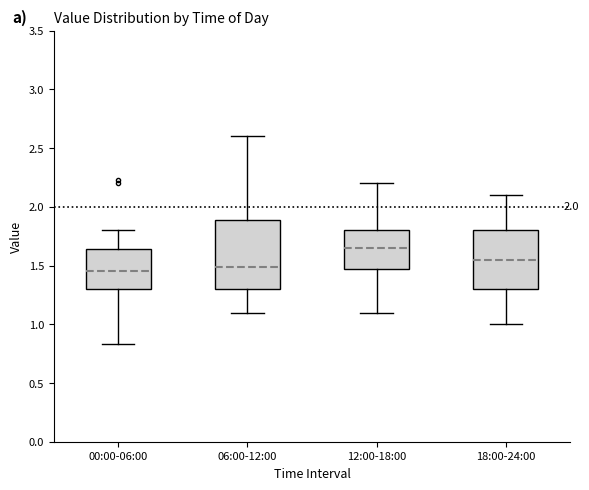

Reading left to right, transcribe this box plot: for each box, give where its median line is, the range the box spans, and where its two whiskers end, as read against the y-axis. The values are not printed on the chart, so give them approximately, as read against the axis.

00:00-06:00: median 1.45, box 1.30 to 1.65, whiskers 0.85 to 1.80
06:00-12:00: median 1.50, box 1.30 to 1.90, whiskers 1.10 to 2.60
12:00-18:00: median 1.65, box 1.50 to 1.80, whiskers 1.10 to 2.20
18:00-24:00: median 1.55, box 1.30 to 1.80, whiskers 1.00 to 2.10